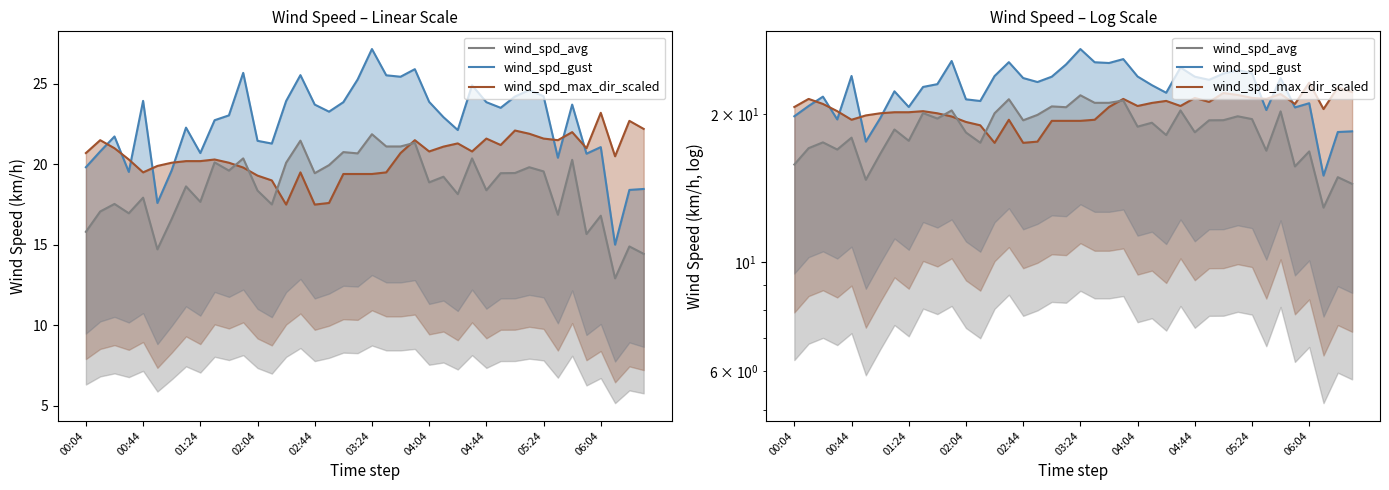

Reading right to left, what are all the values shown in this chart?

wind_spd_gust: 18.5	18.4	15.0	21.1	20.7	23.7	20.4	24.2	24.6	24.2	23.5	23.9	24.9	22.1	22.9	23.9	25.9	25.4	25.5	27.2	25.3	23.9	23.3	23.7	25.5	23.9	21.3	21.5	25.7	23.0	22.7	20.7	22.3	19.6	17.6	23.9	19.5	21.7	20.8	19.8
wind_spd_avg: 14.4	14.9	12.9	16.8	15.7	20.3	16.9	19.6	19.8	19.5	19.4	18.4	20.4	18.1	19.2	18.9	21.3	21.1	21.1	21.9	20.7	20.8	19.9	19.4	21.5	20.1	17.5	18.4	20.4	19.6	20.1	17.7	18.6	16.6	14.7	17.9	17.0	17.5	17.1	15.8
wind_spd_max_dir_scaled: 22.2	22.7	20.5	23.2	21.0	22.0	21.5	21.6	21.9	22.1	21.2	21.6	20.8	21.3	21.1	20.8	21.5	20.7	19.5	19.4	19.4	19.4	17.6	17.5	19.5	17.5	19.0	19.3	19.8	20.1	20.3	20.2	20.2	20.1	19.9	19.5	20.3	21.0	21.5	20.7